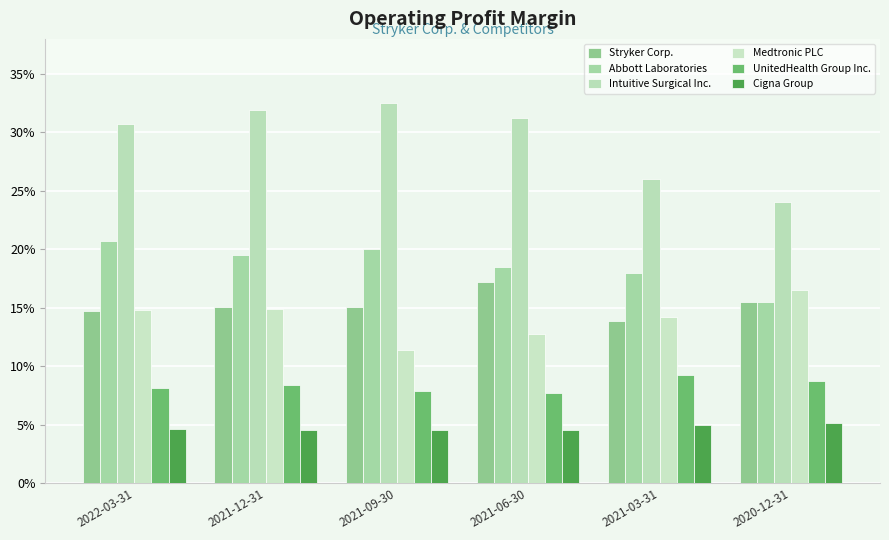

Are the bars grouped side by side (vs. stacked)?

Yes